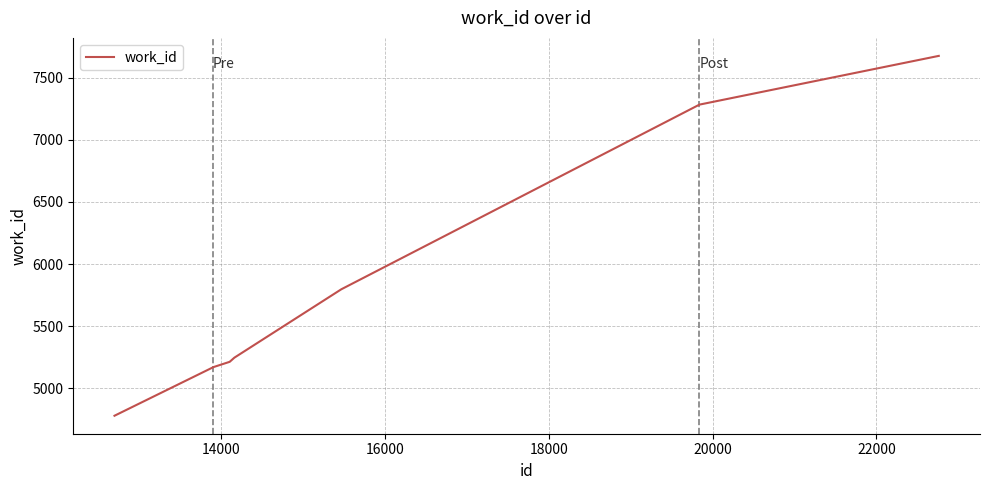

What is the smallest value displayed?

4781